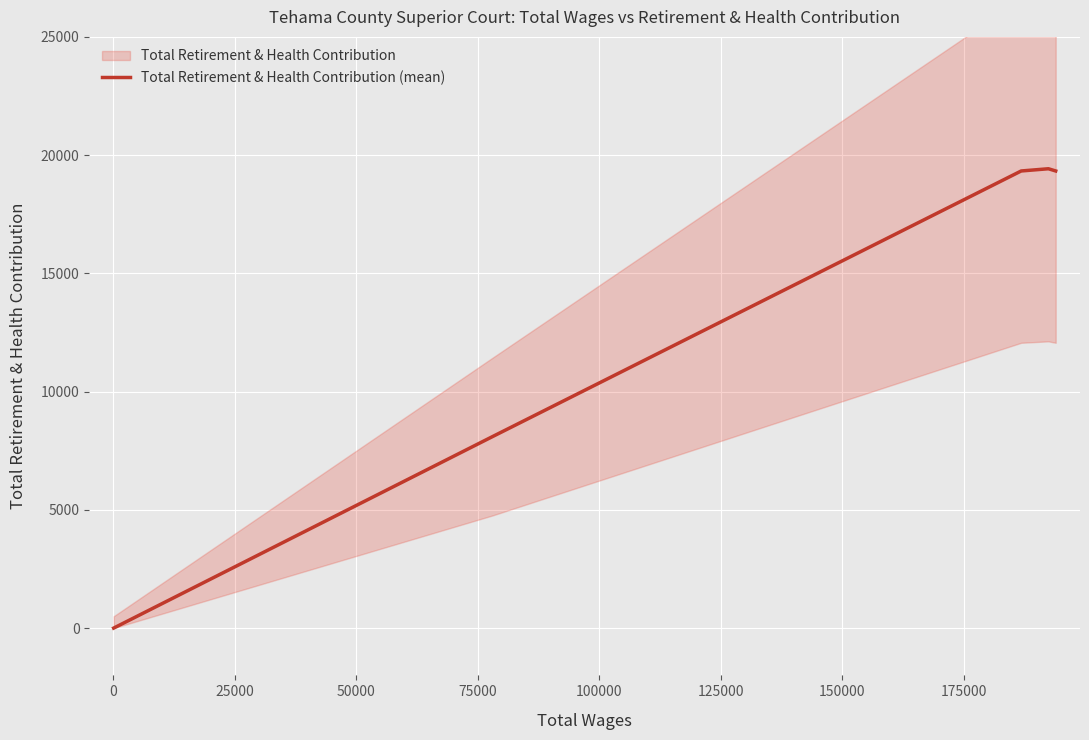

What is the highest value of the Total Retirement & Health Contribution (mean) series?

19424